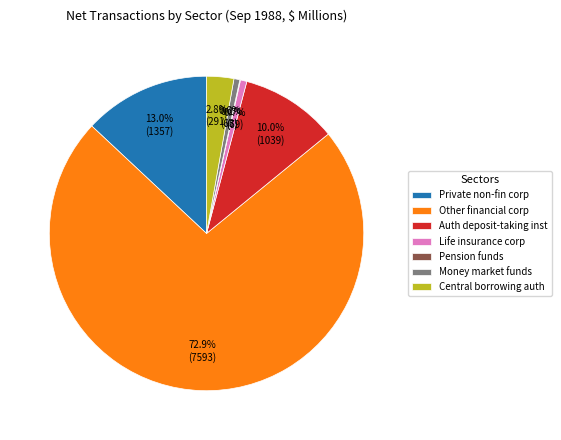

Do Money market funds and Private non-fin corp together represent more than half of the pie?

No